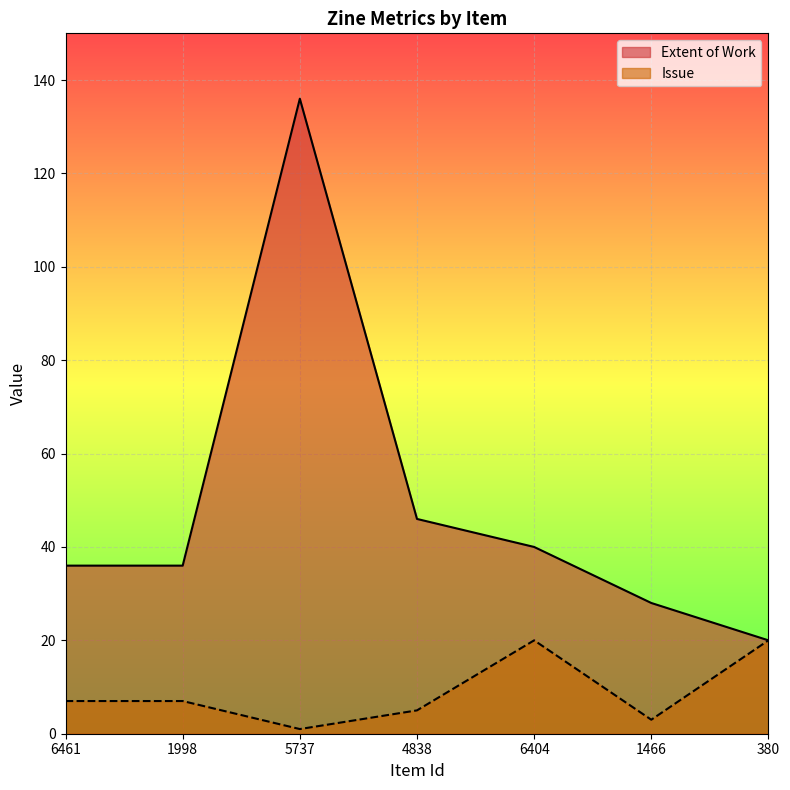

True or false: Extent of Work and Issue intersect in this chart.

False